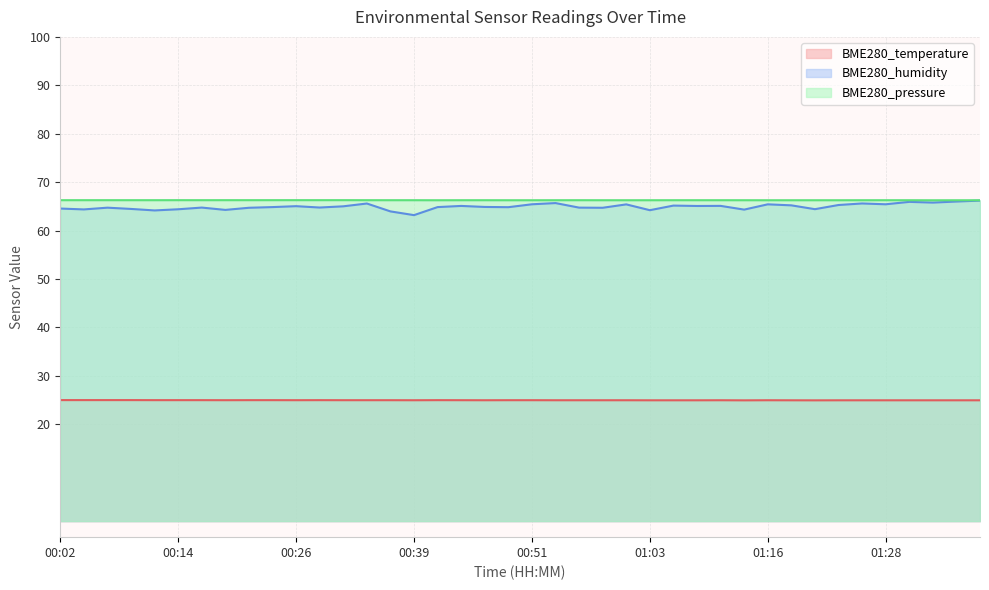

Reading left to right, what are all the values shown in this chart?

BME280_temperature: 25.0	25.0	25.0	25.0	25.0	25.0	25.0	25.0	25.0	25.0	25.0	25.0	25.0	25.0	25.0	25.0	25.0	25.0	25.0	25.0	25.0	25.0	25.0	25.0	25.0	24.9	24.9	24.9	25.0	24.9	25.0	24.9	24.9	24.9	24.9	24.9	24.9	24.9	24.9	24.9
BME280_humidity: 64.5	64.4	64.7	64.5	64.2	64.4	64.8	64.3	64.7	64.8	65.0	64.8	65.0	65.6	64.0	63.2	64.8	65.1	64.9	64.8	65.4	65.7	64.7	64.7	65.4	64.2	65.2	65.1	65.1	64.3	65.4	65.2	64.4	65.3	65.6	65.4	65.9	65.8	66.0	66.2
BME280_pressure: 66.3	66.3	66.3	66.3	66.3	66.3	66.3	66.3	66.3	66.3	66.3	66.3	66.3	66.3	66.3	66.3	66.3	66.3	66.3	66.3	66.3	66.3	66.3	66.3	66.3	66.3	66.3	66.3	66.3	66.3	66.3	66.3	66.3	66.3	66.3	66.3	66.3	66.3	66.3	66.3